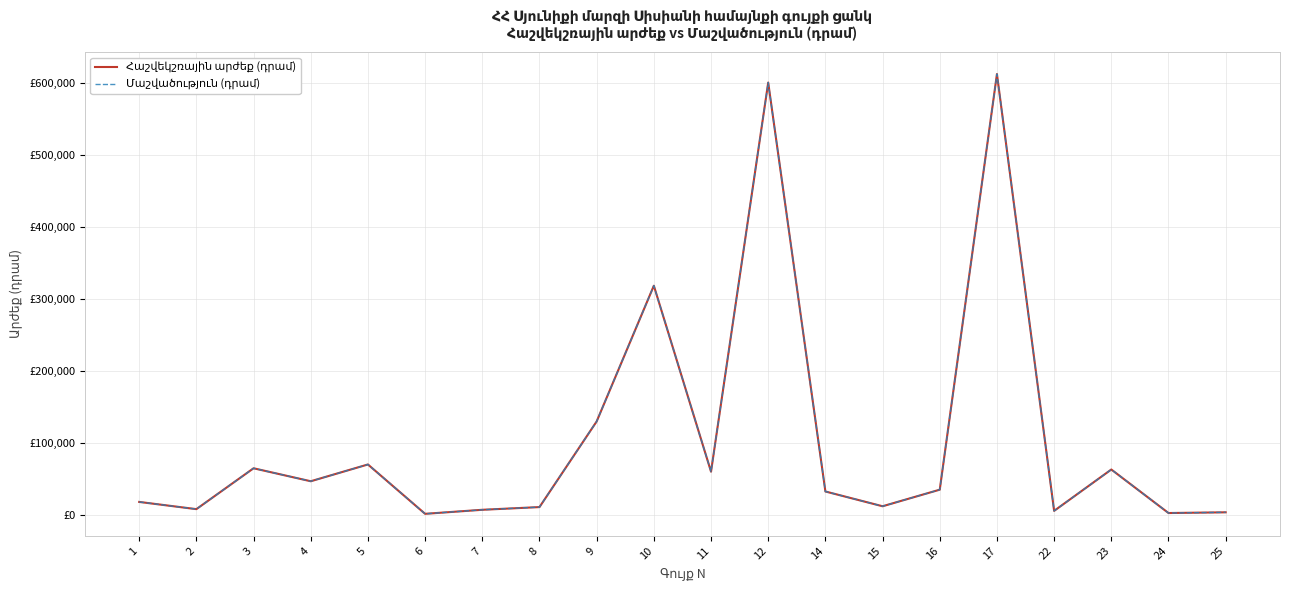

Which has a higher value, 1 or 23?

23